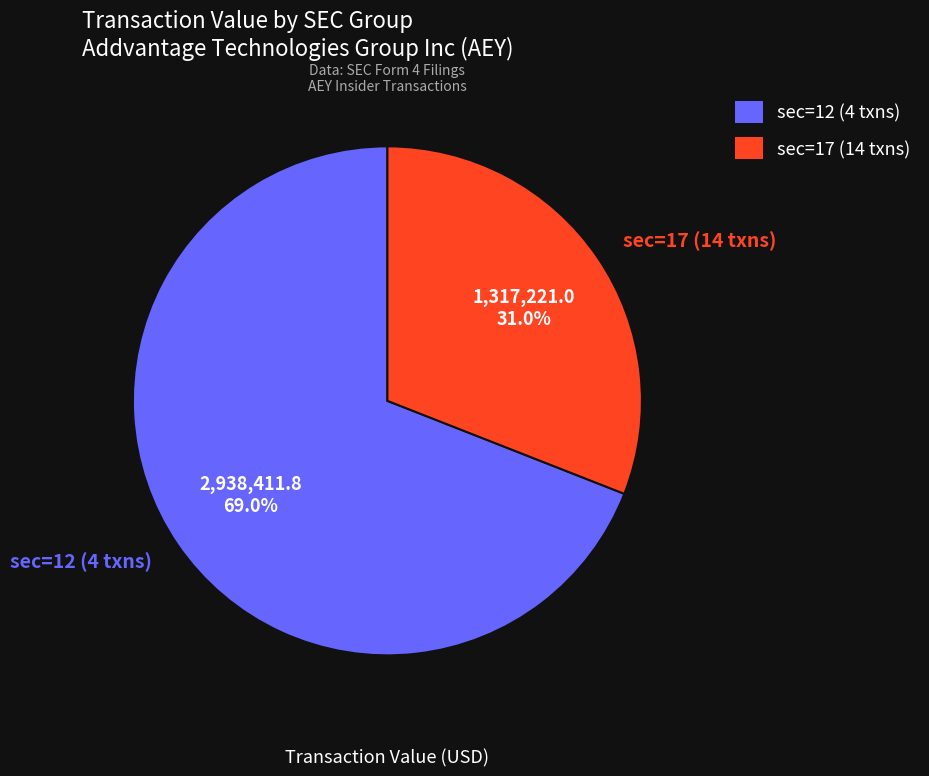

What is the smallest slice in the pie chart?

sec=17 (14 txns)